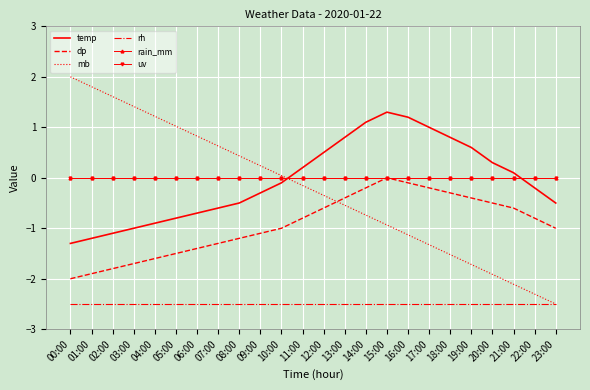

True or false: rh has more than 2 points higher than both neighbors.

False